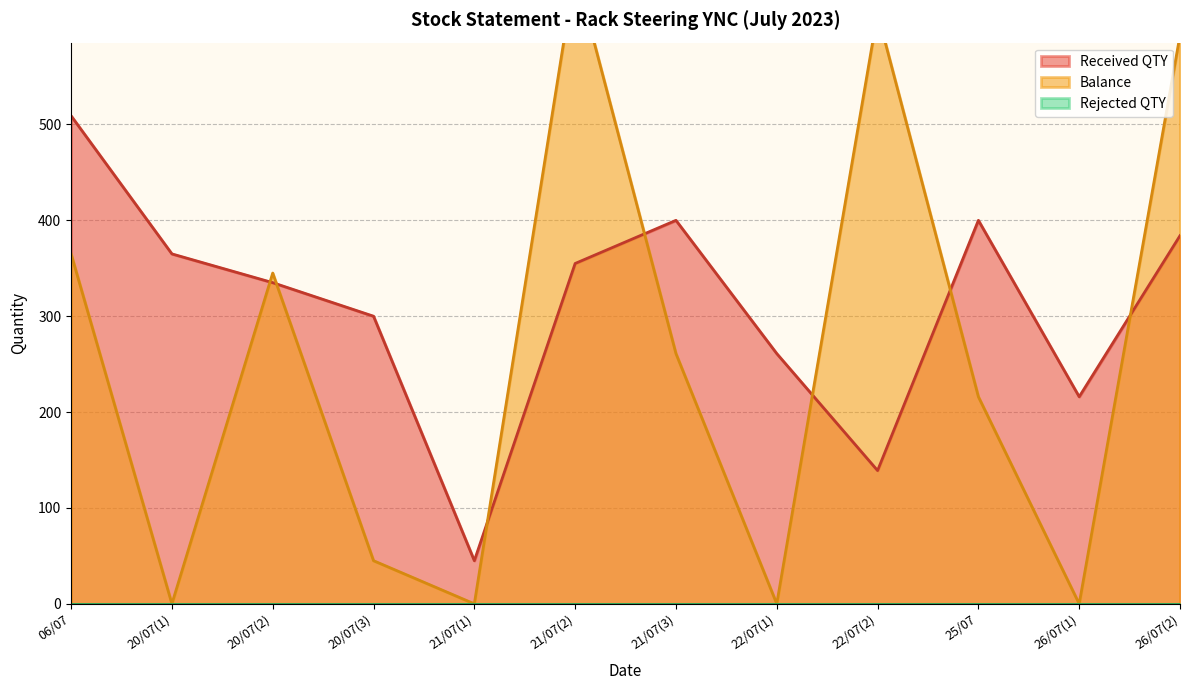

True or false: Balance has more than 1 interior local peaks.

True